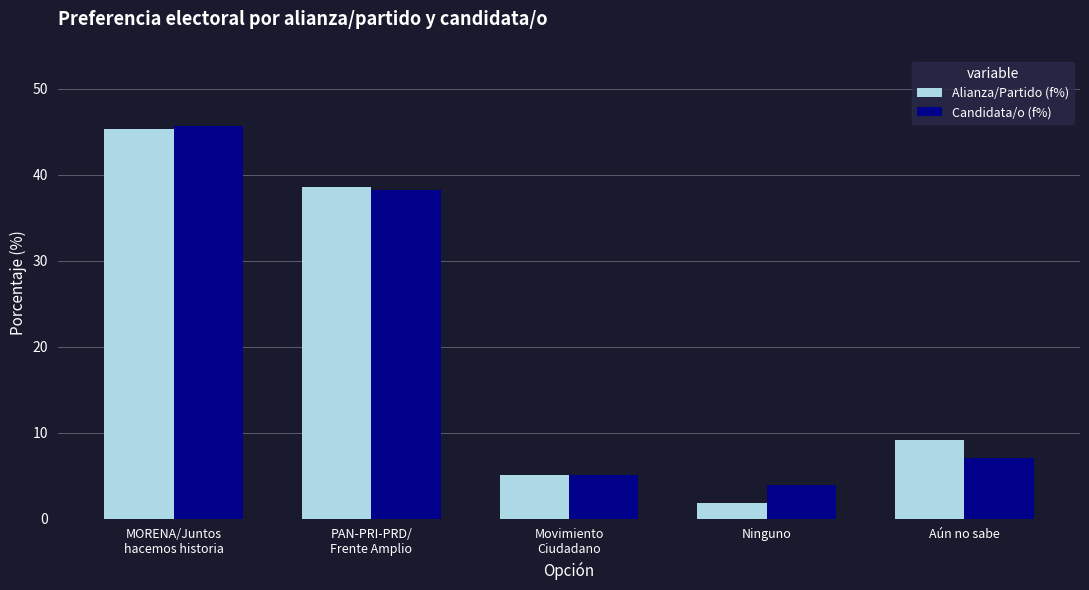

How many values in the Candidata/o (f%) series exceed 7?

3